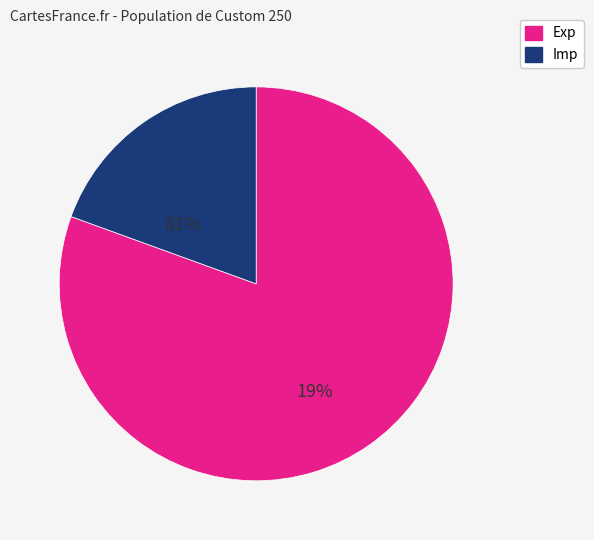

Count the number of slices in the pie.

2